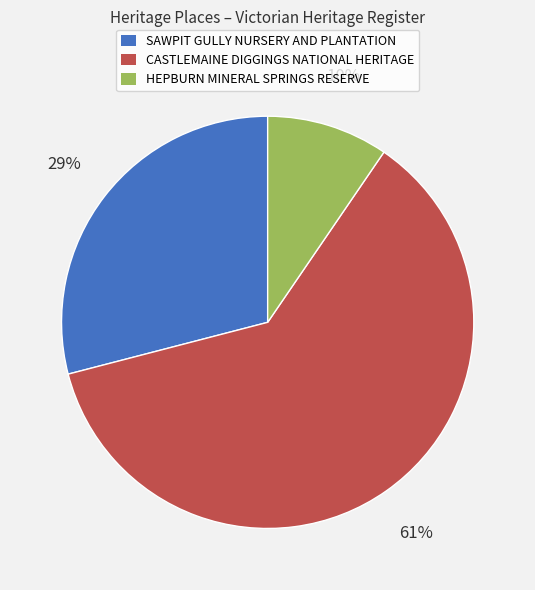

To the nearest percent, what percentage of the pie is CASTLEMAINE DIGGINGS NATIONAL HERITAGE?

61%